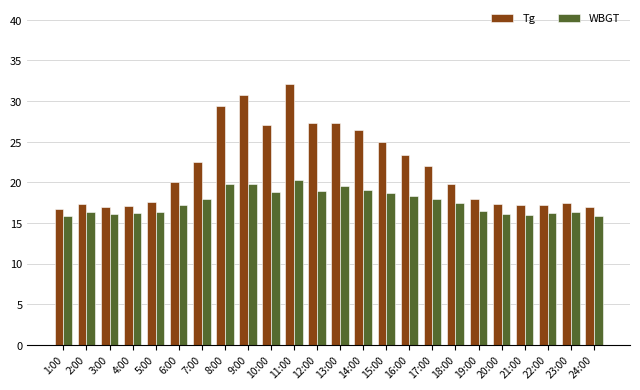

What is the average value of the Tg series?

21.8